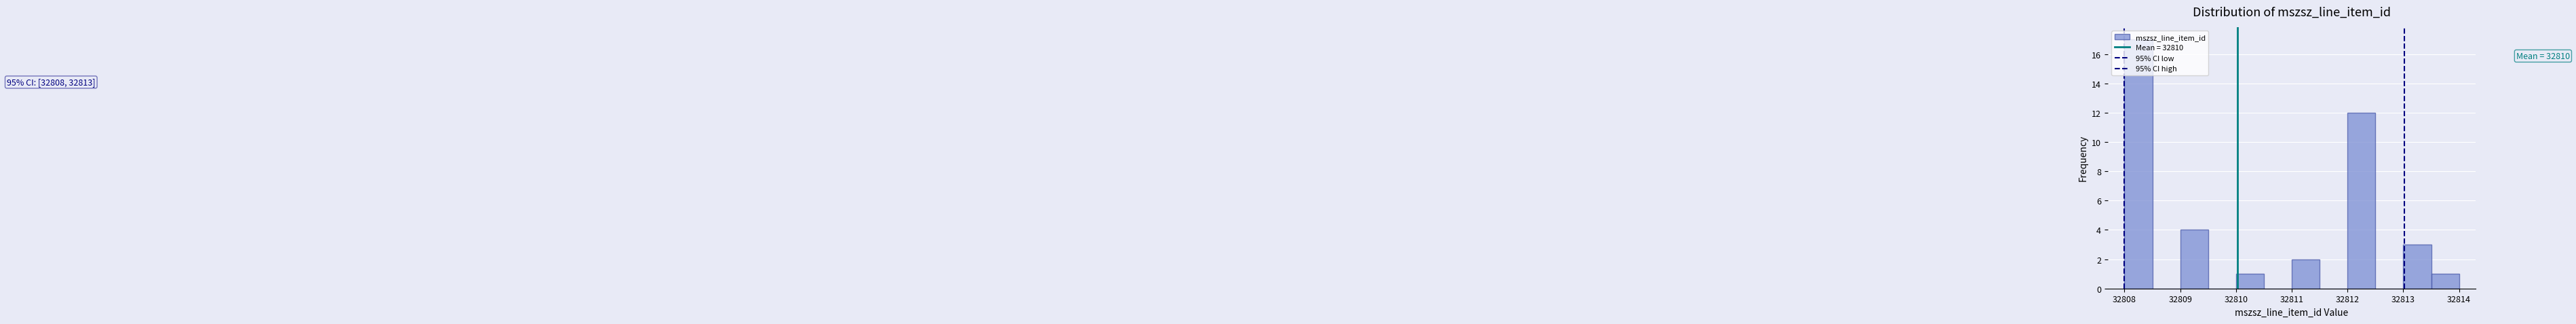

Which range on the x-axis has the tallest bar?

32808.0 to 32808.5